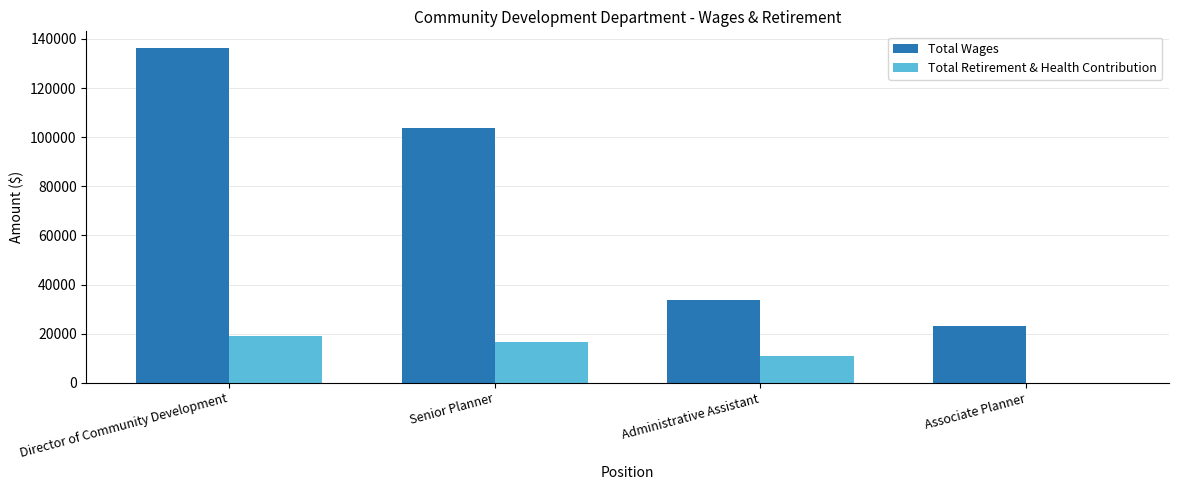

What is the sum of the Total Retirement & Health Contribution values at Senior Planner and Administrative Assistant?

27290